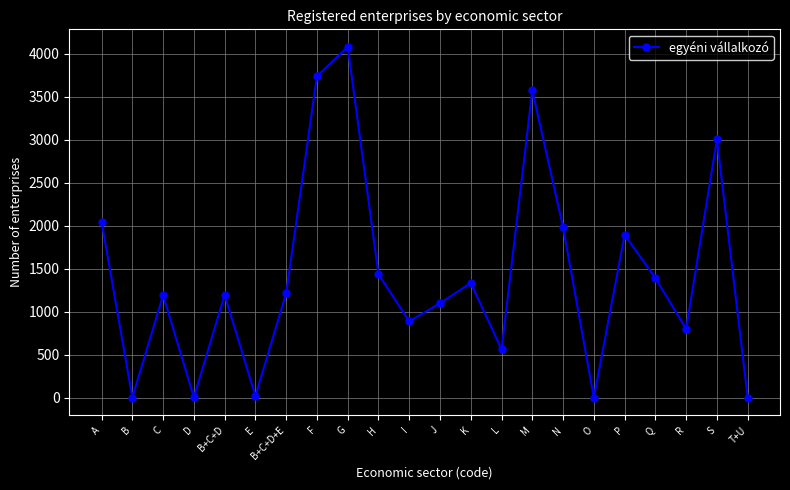

What is the label of the 5th point from the left?

B+C+D